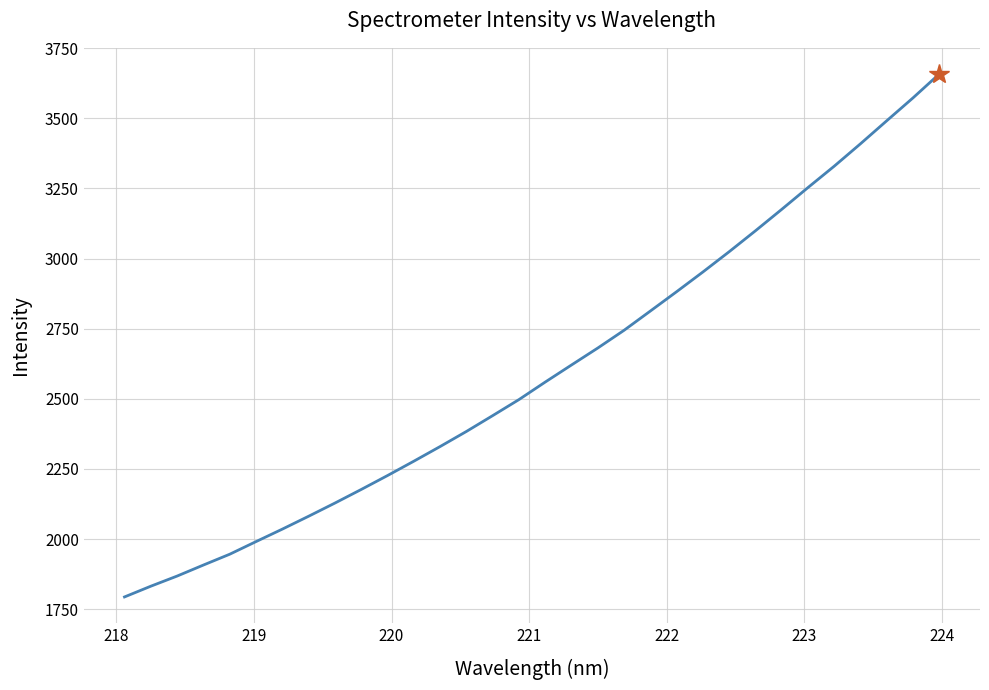

How many lines are shown in the chart?

1